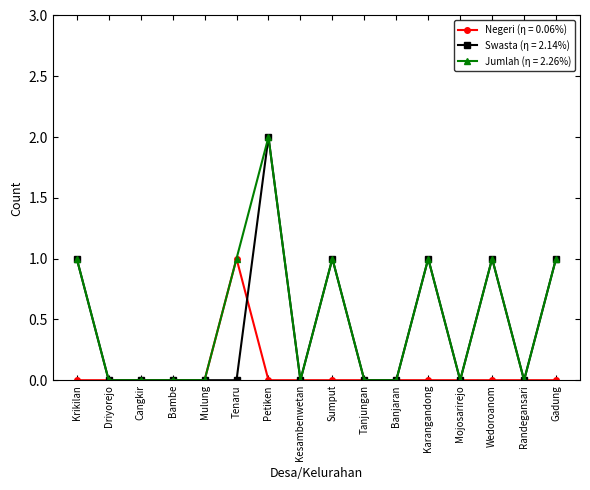

What is the difference between the maximum and minimum values in the Swasta (η = 2.14%) series?

2